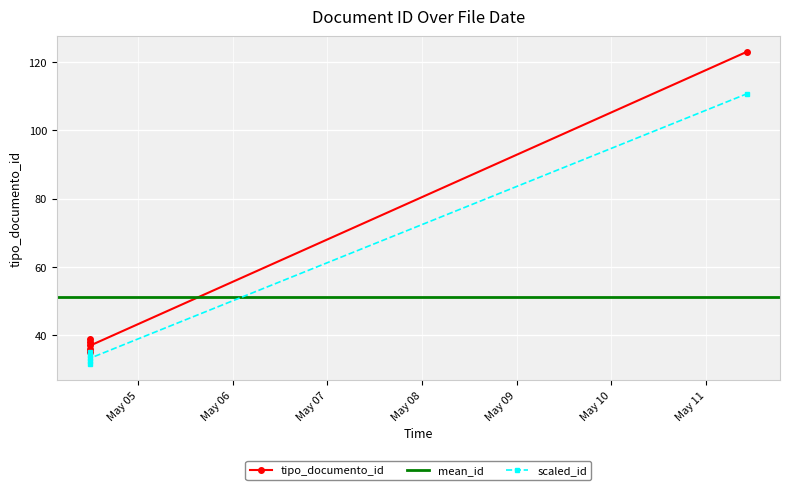

At which category does the chart reach its peak across all series?

2018-05-11 10:21:34